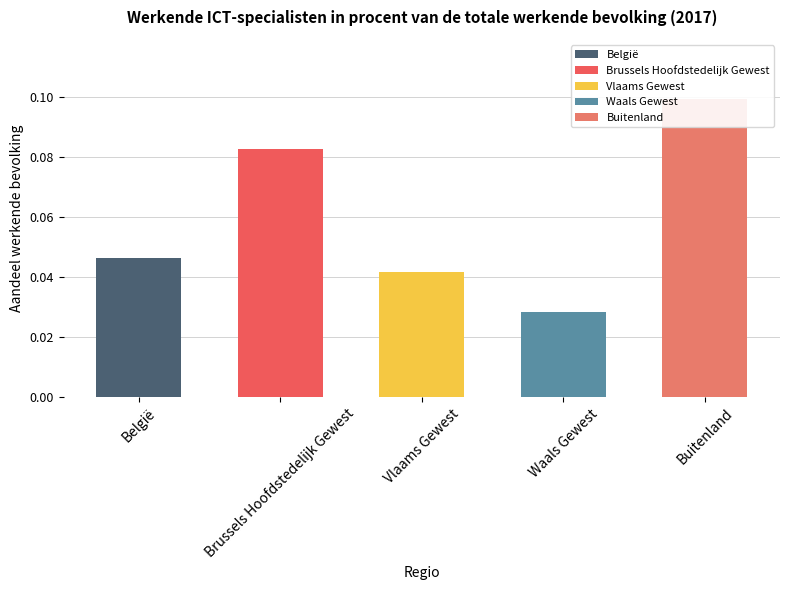

What is the maximum value shown in the chart?

0.1